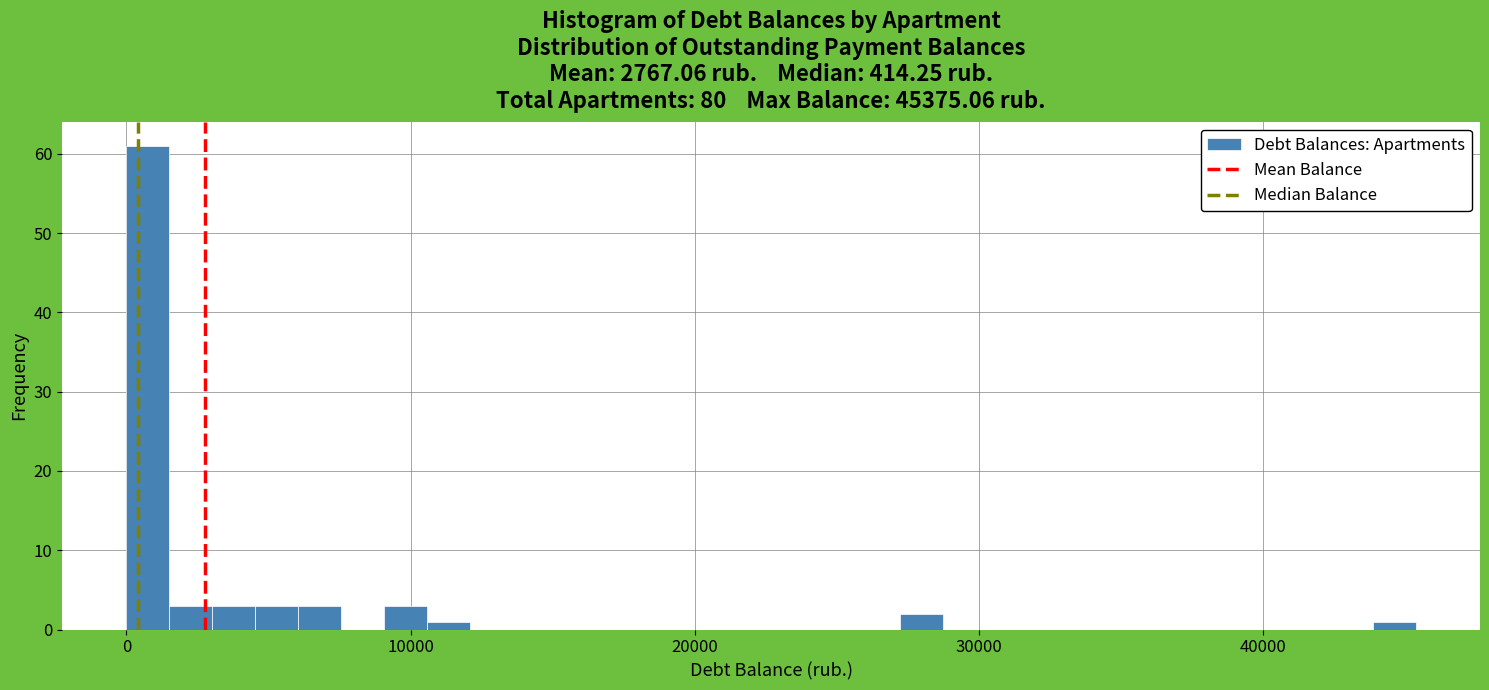

Around what value on the x-axis is the tallest bar? Give the approximate position of its centre, as read against the axis.

1000